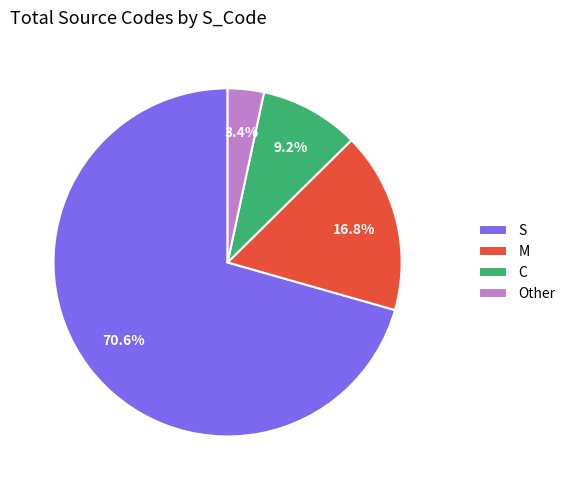

Does S account for over 50% of the chart?

Yes